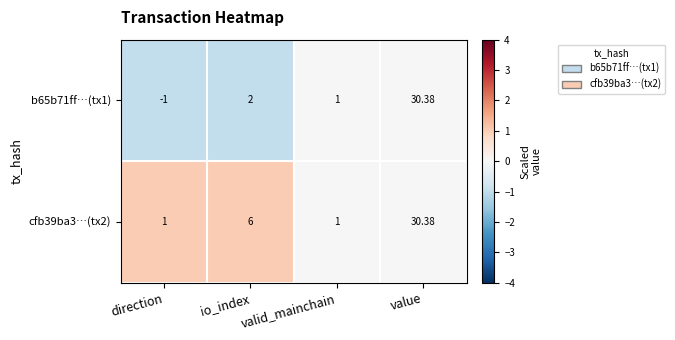

Which category has the lowest value across all series?

direction